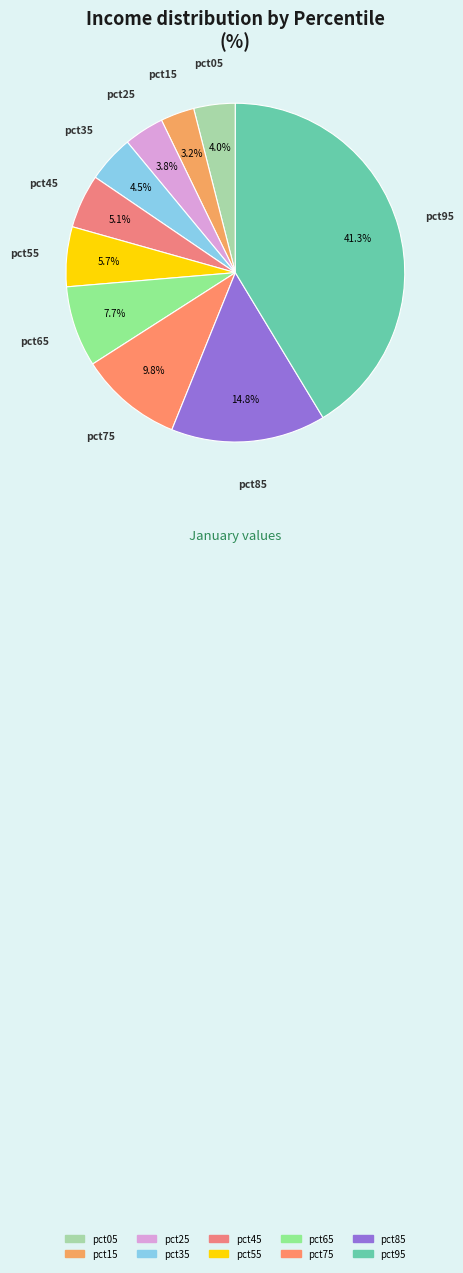

To the nearest percent, what is the difference between the pct75 and pct85 slice percentages?

5%